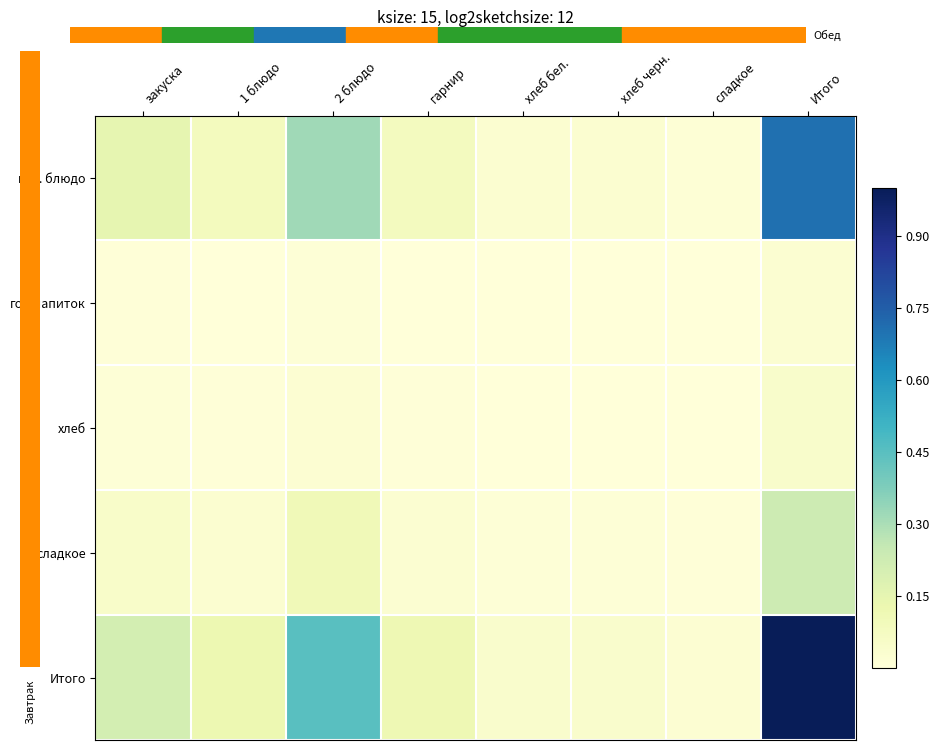

At which category is the sum across all series the highest?

Итого